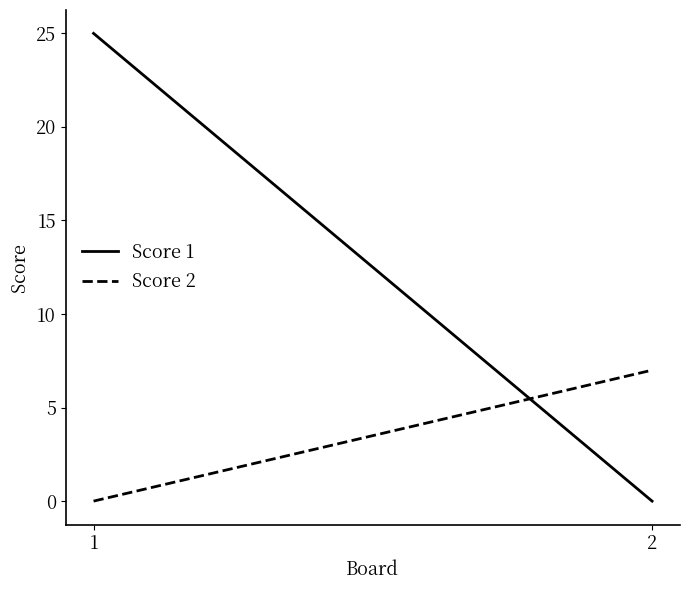

How many values in the Score 1 series are below 25?

1